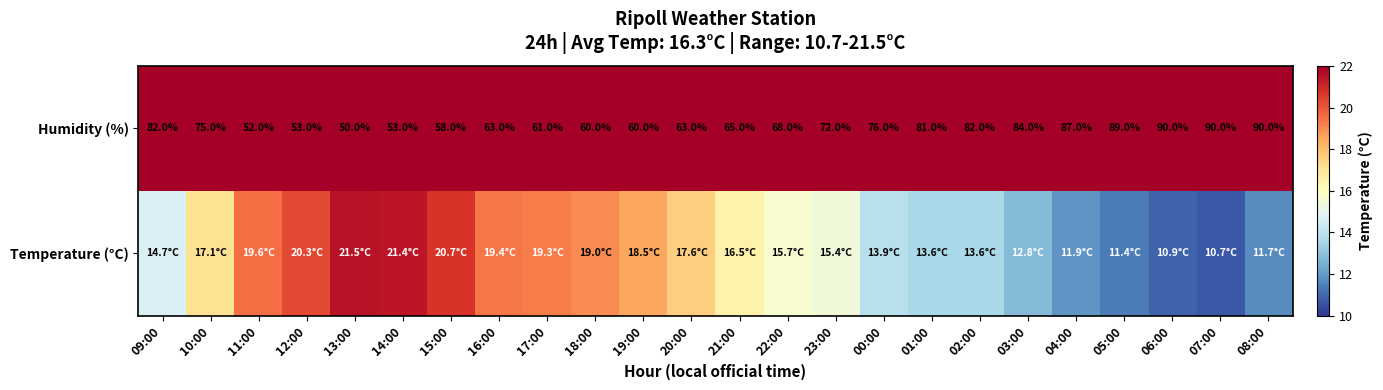

At which label is Humidity (%) closest to 70?

22:00